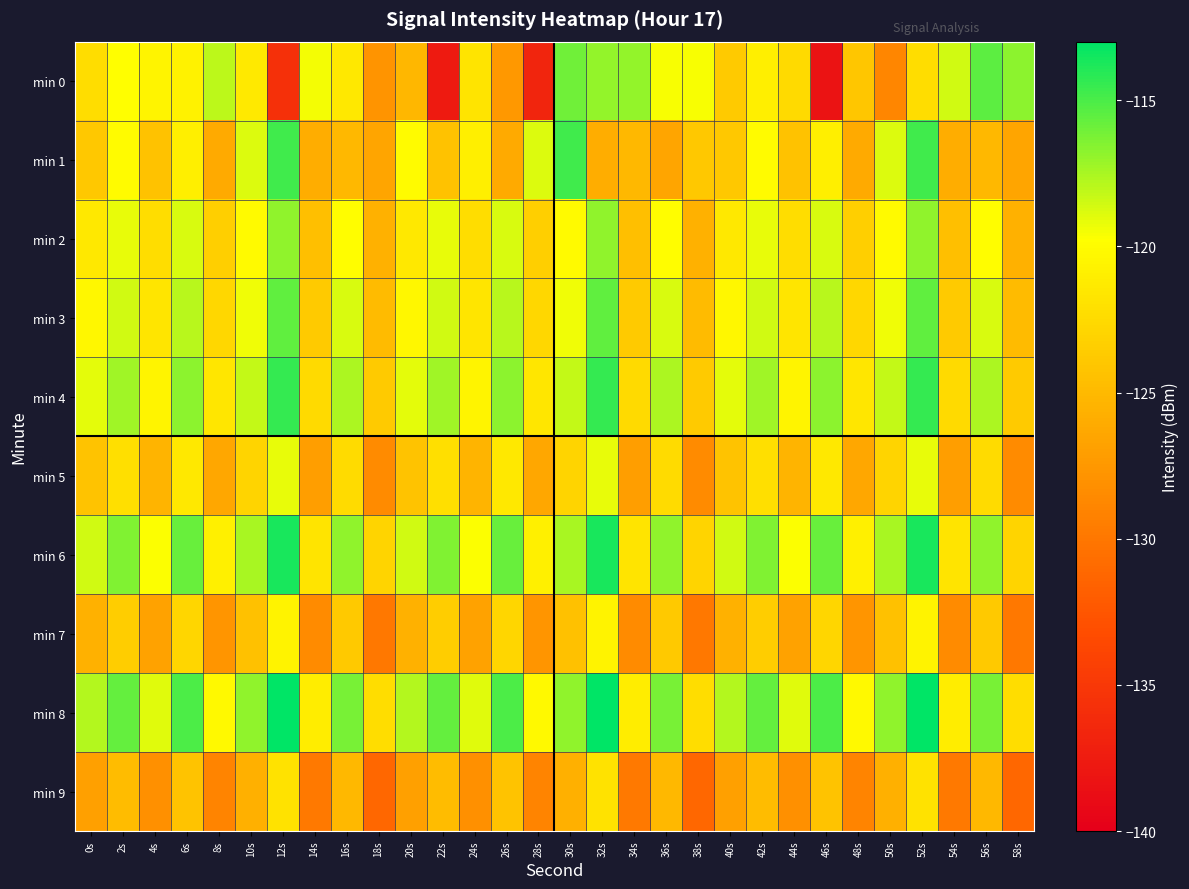

What is the total value across all series at 34s?

-1241.0